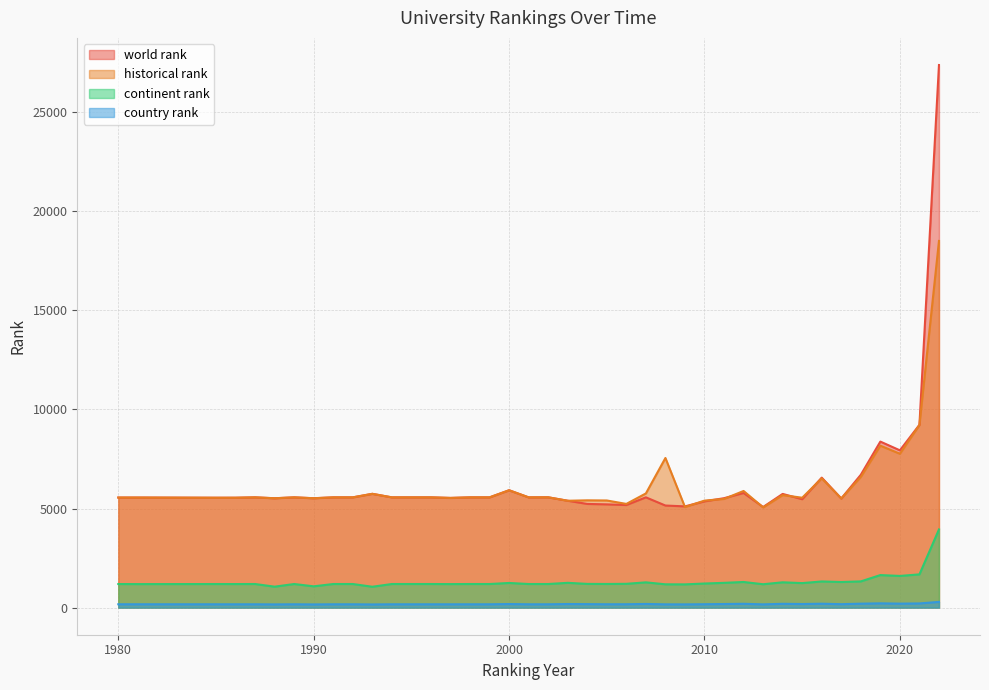

Where is the first local maximum for world rank?

1987